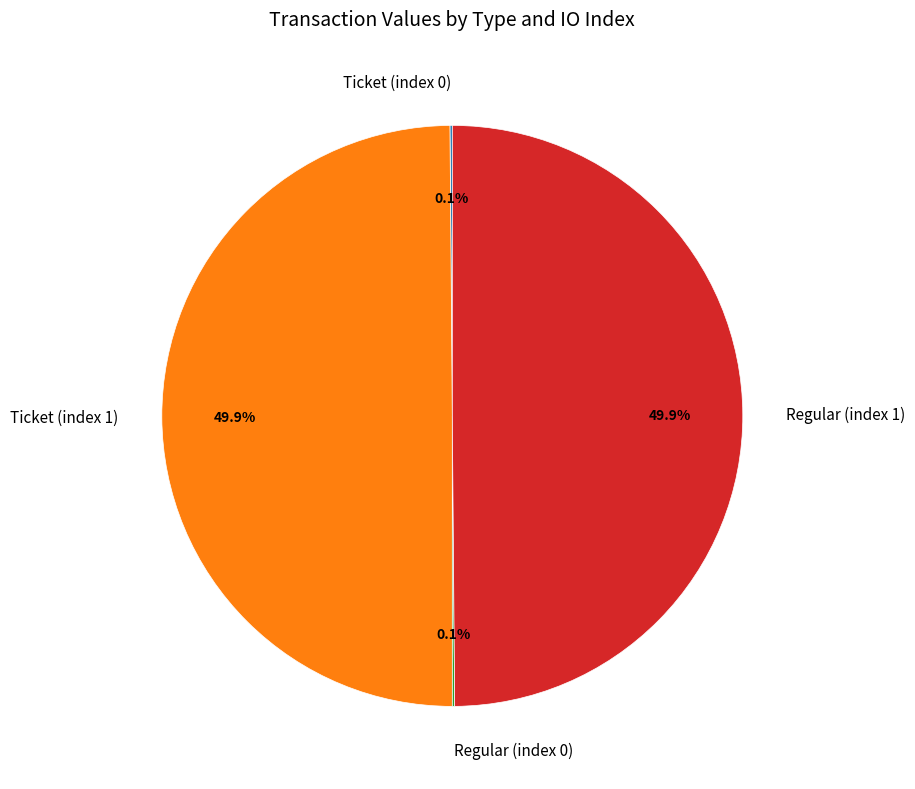

How much of the chart is everything except Ticket (index 1)?

50.1%